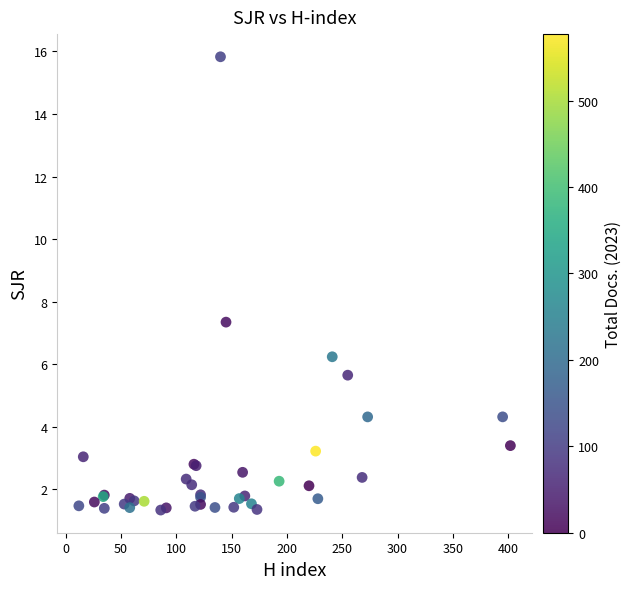

What Y value in the scatter plot is closest to 8?

7.3